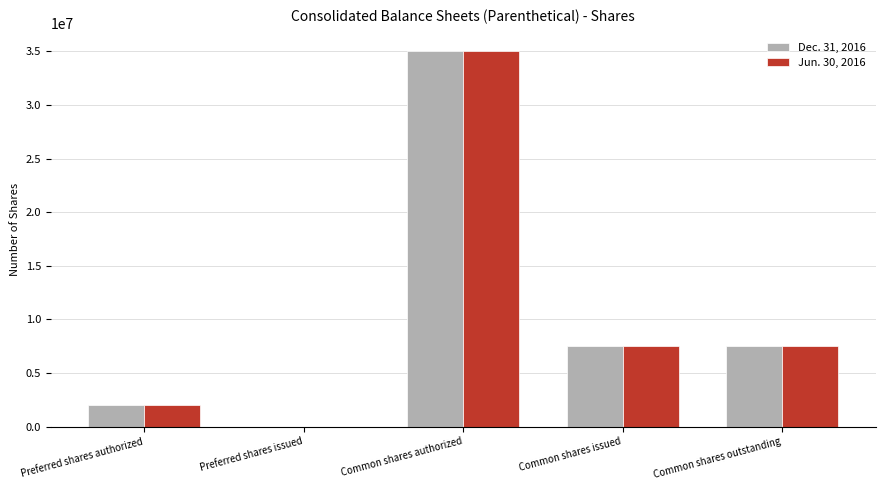

Reading right to left, transcribe all the data shown in this chart.

Dec. 31, 2016: 7526430	7526430	35000000	0	2000000
Jun. 30, 2016: 7526430	7526430	35000000	0	2000000